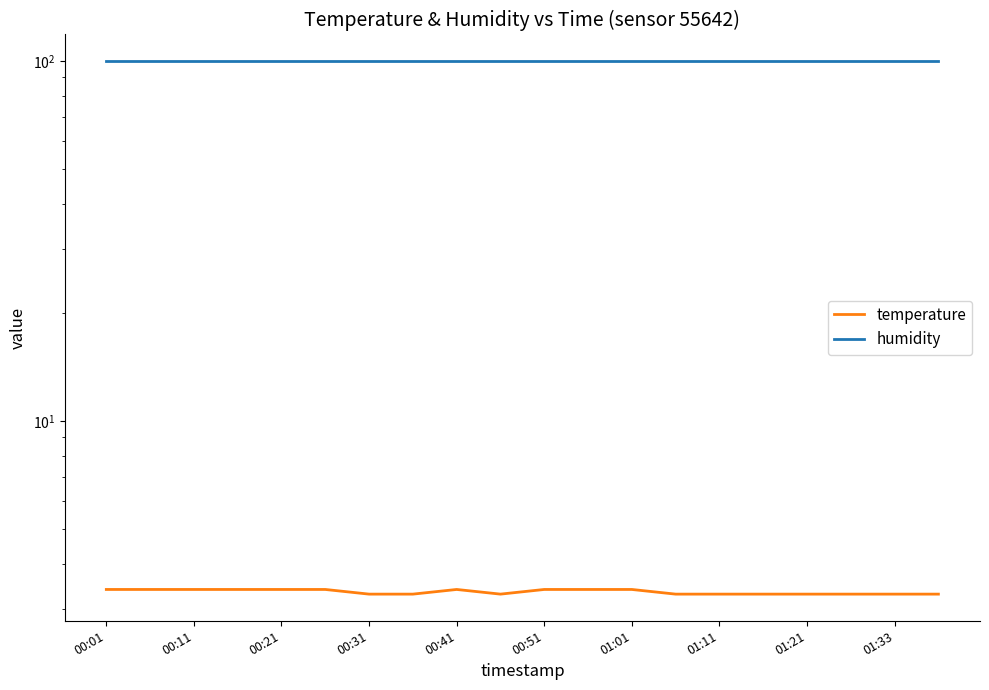

Does the chart have visible grid lines?

No